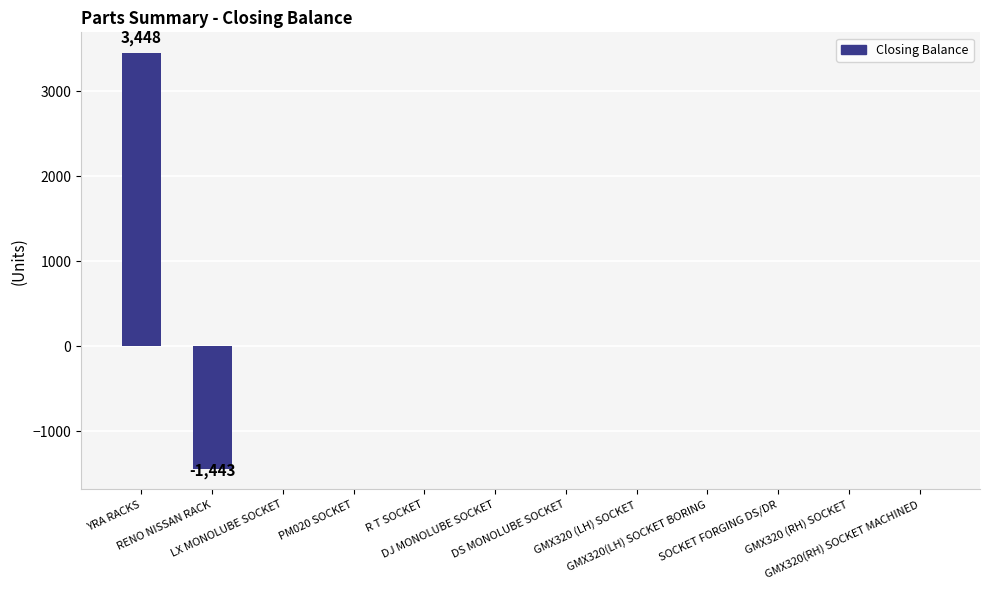

What is the maximum value shown in the chart?

3448